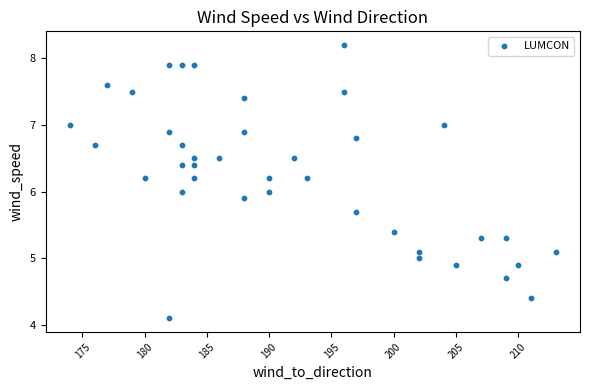

What is the range of Y values (max minus min)?

4.1